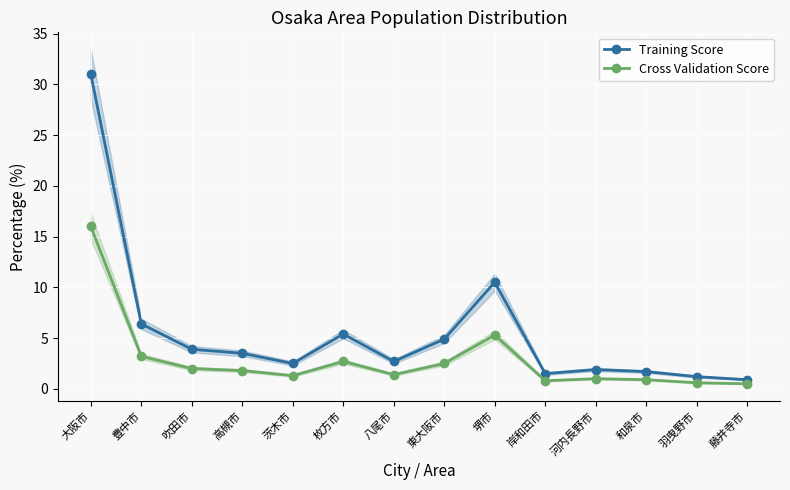

What is the difference between the Training Score values at 枚方市 and 大阪市?

25.6